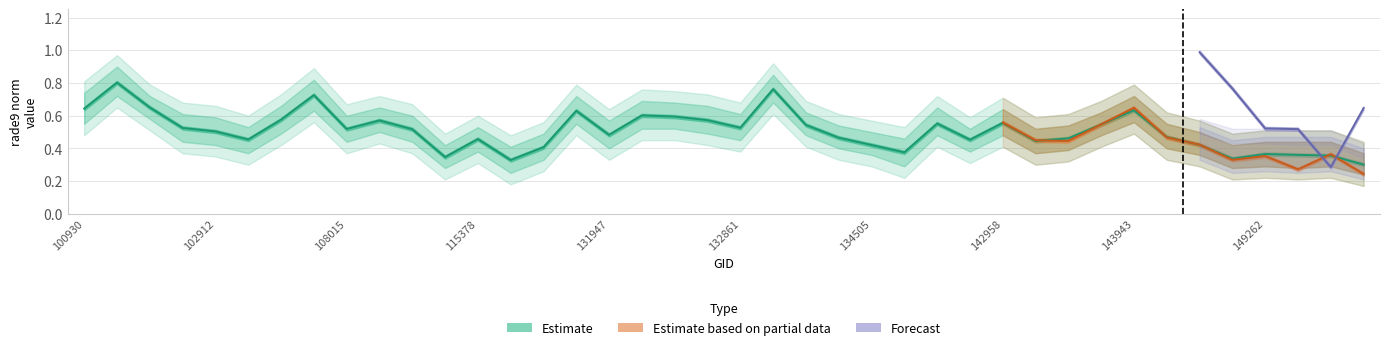

Count the rade9_aggzone_norm values in the range 0 to 1.

40